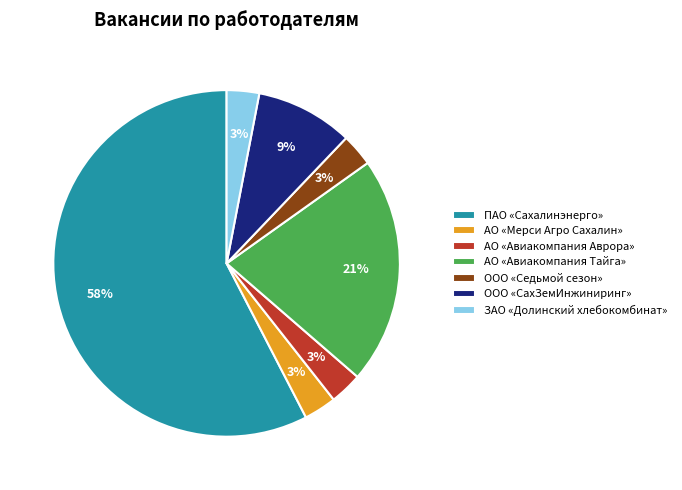

To the nearest percent, what is the difference between the largest and smallest slice percentages?

55%